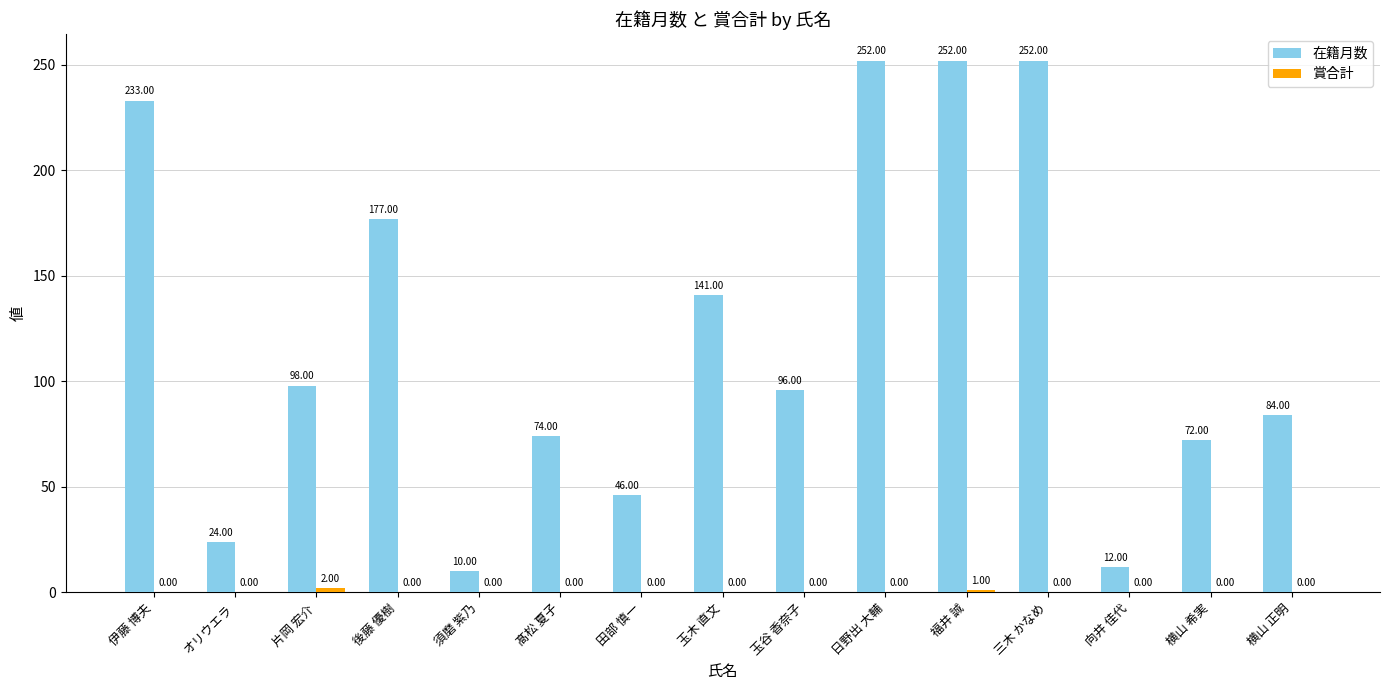

The 在籍月数 series shows 160 at 日野出 大輔. True or false?

False